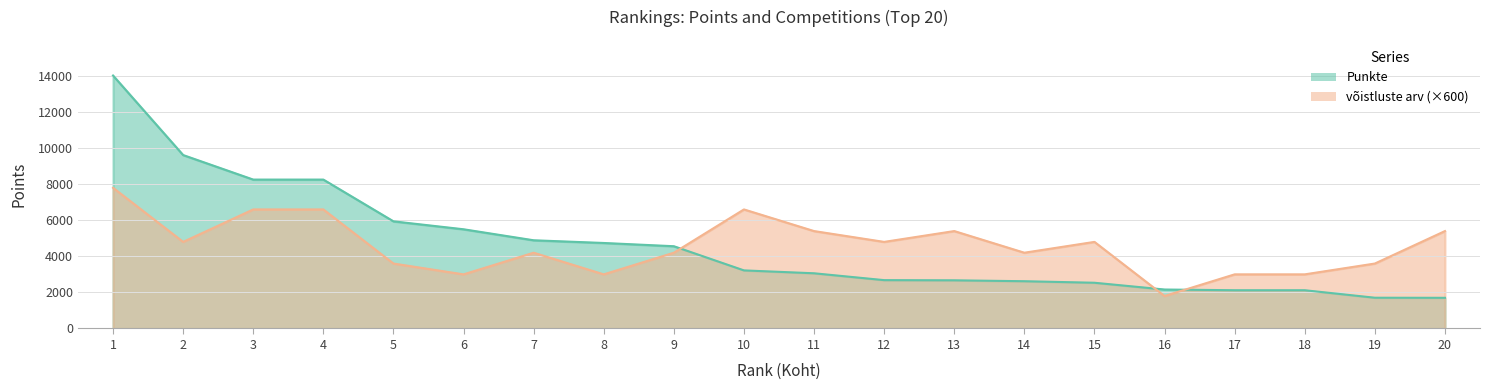

True or false: Punkte has a value of 3220 at 10.

True